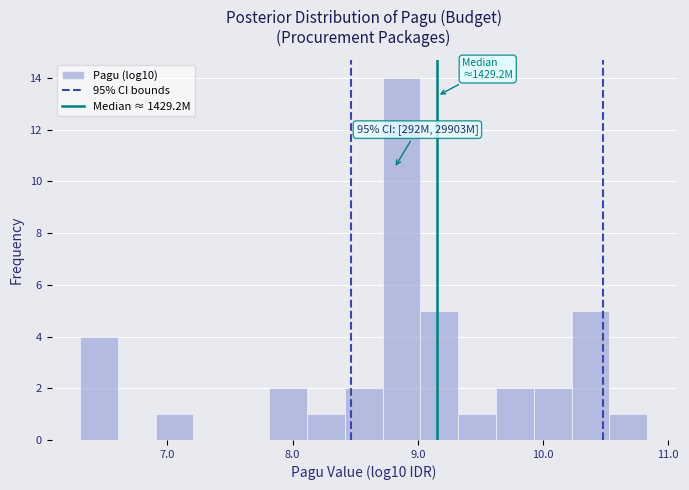

Read against the x-axis, roughly where is the centre of the tallest bar?

8.9